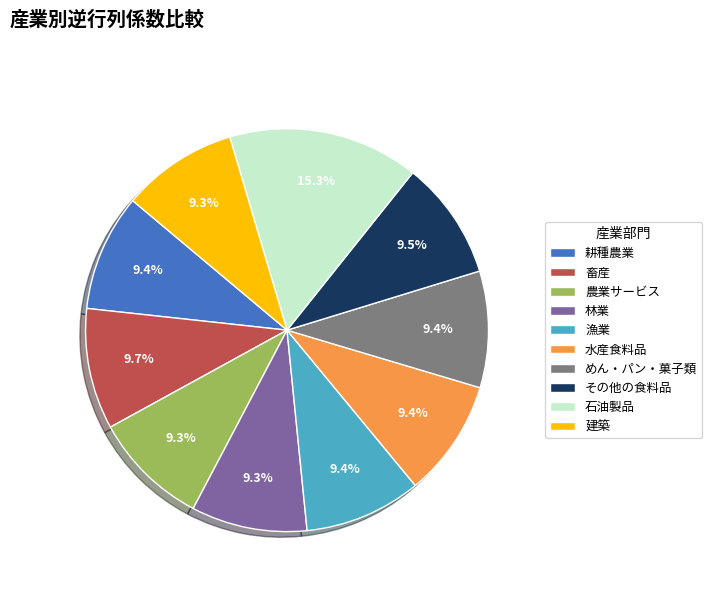

How many slices are in this pie chart?

10